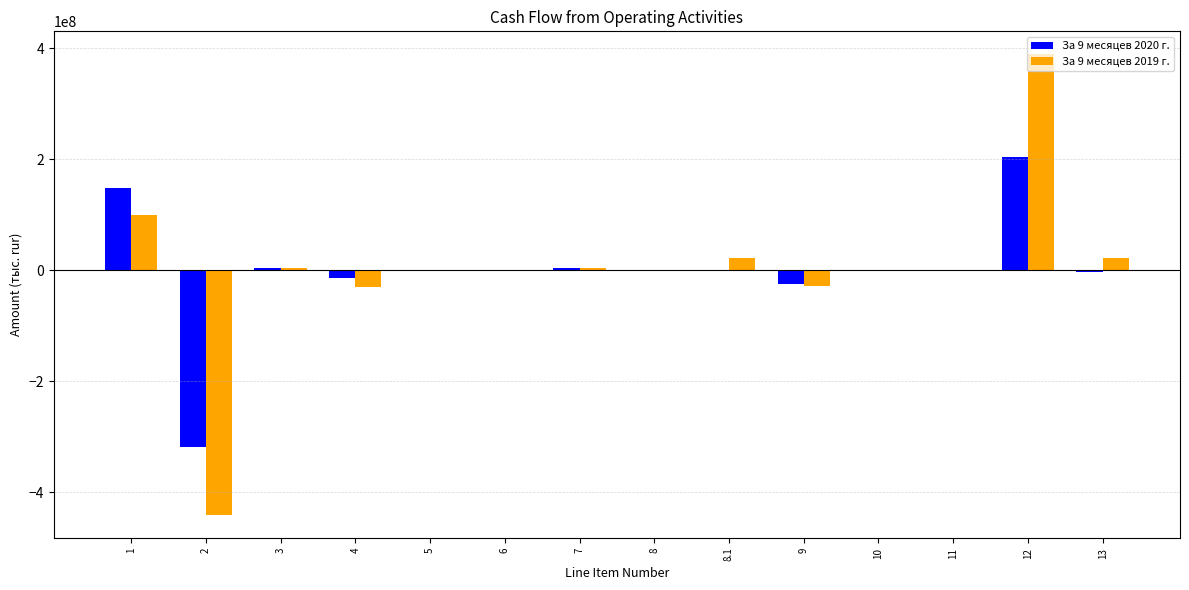

What is the sum of all За 9 месяцев 2020 г. values?

-5777980.0